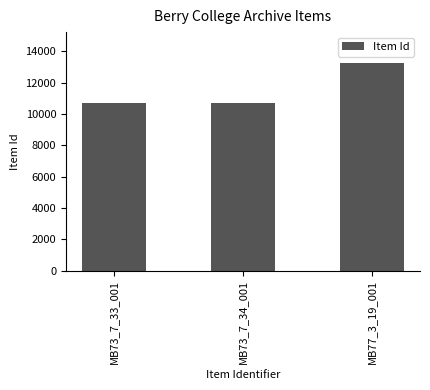

What position from the right is MB73_7_33_001?

3